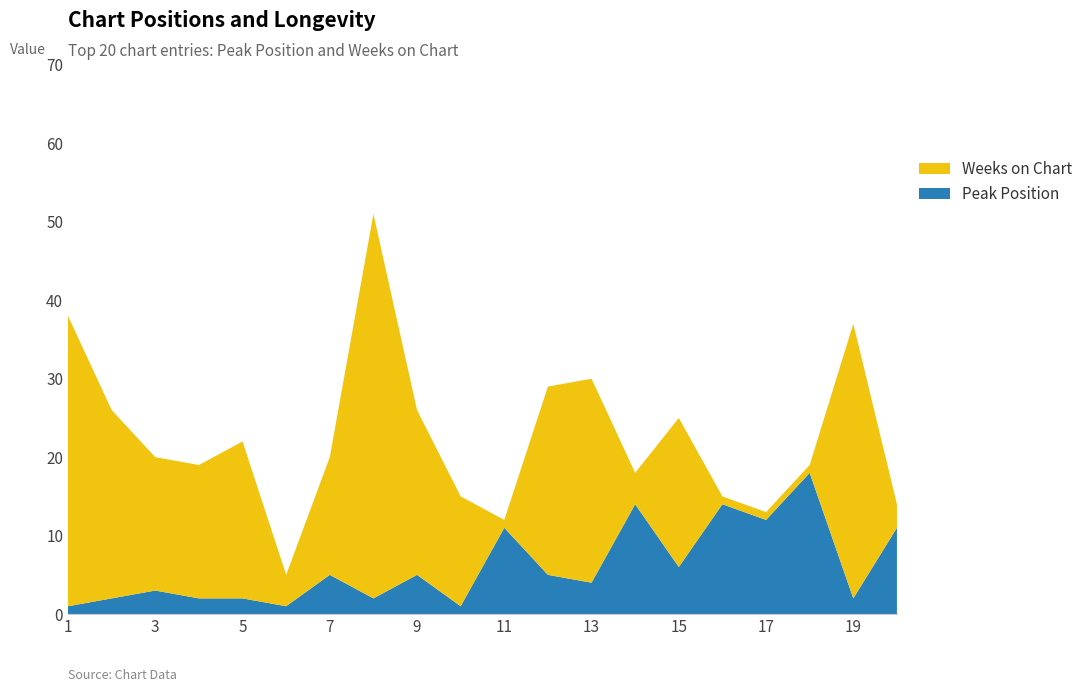

Reading right to left, what are all the values shown in this chart?

Peak Position: 11	2	18	12	14	6	14	4	5	11	1	5	2	5	1	2	2	3	2	1
Weeks on Chart: 3	35	1	1	1	19	4	26	24	1	14	21	49	15	4	20	17	17	24	37